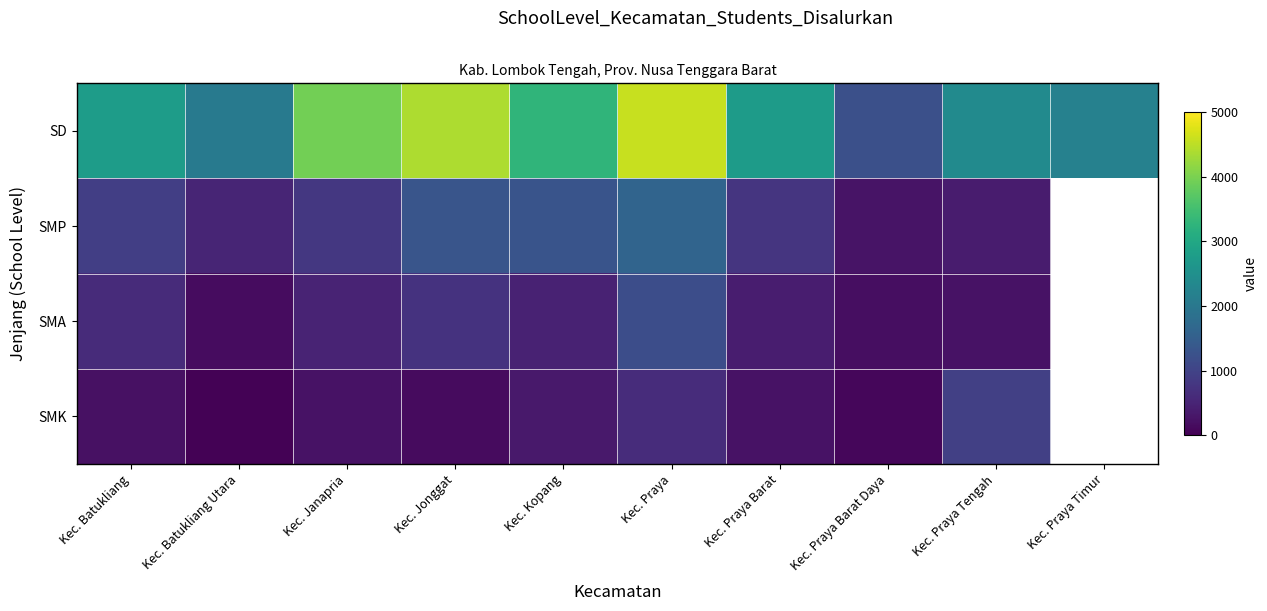

Which series has the largest range (max minus min)?

SD